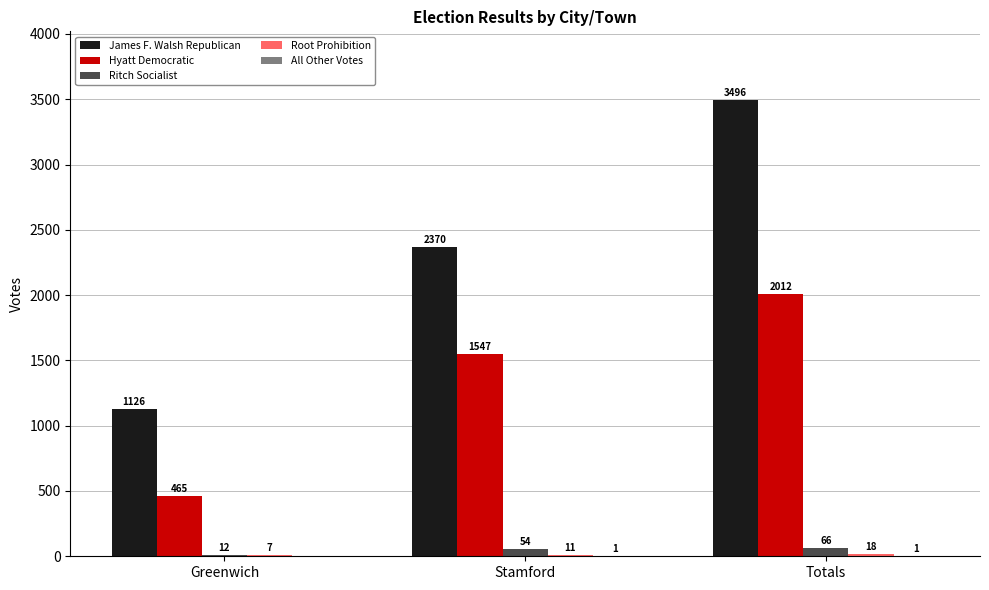

Which category has the highest value across all series?

Totals